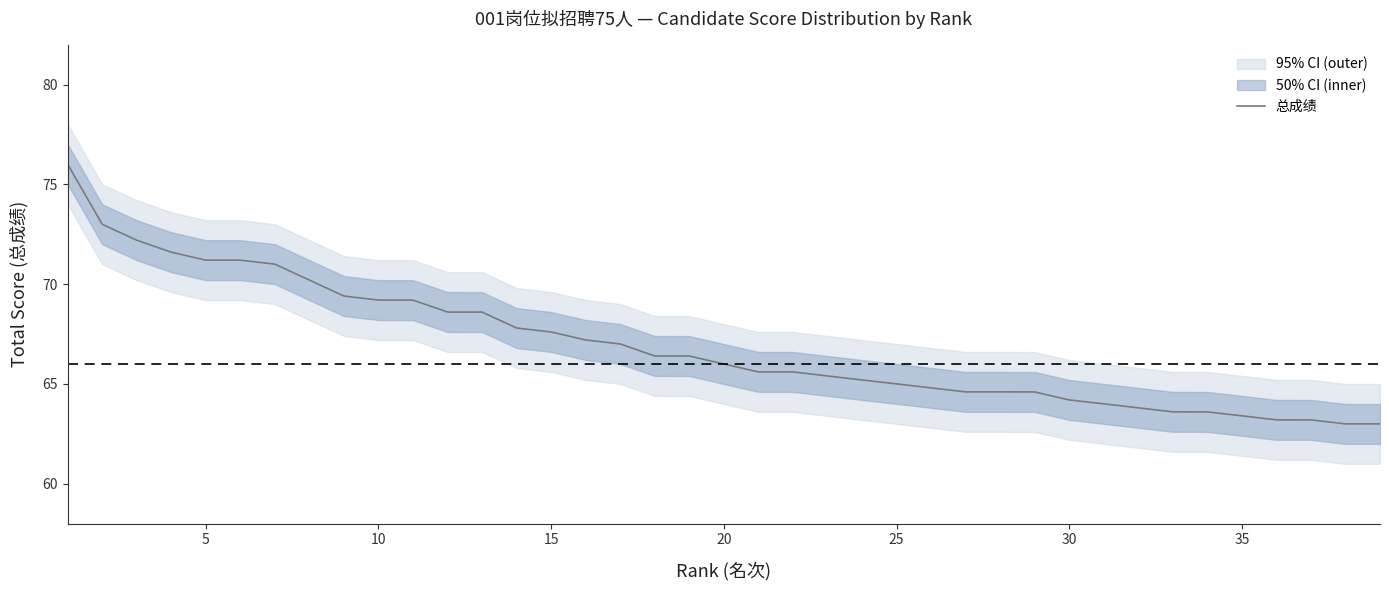

What is the minimum value for 总成绩?

63.0